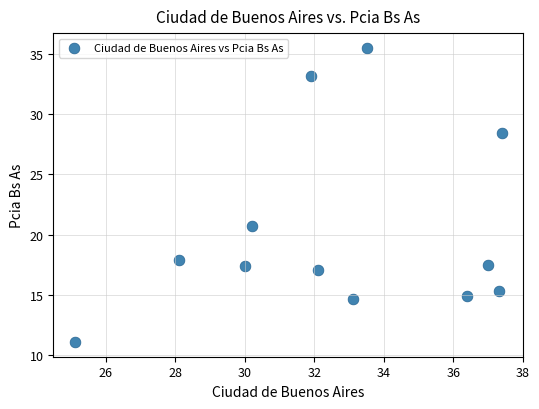

What Y value in the scatter plot is closest to 23?

20.7